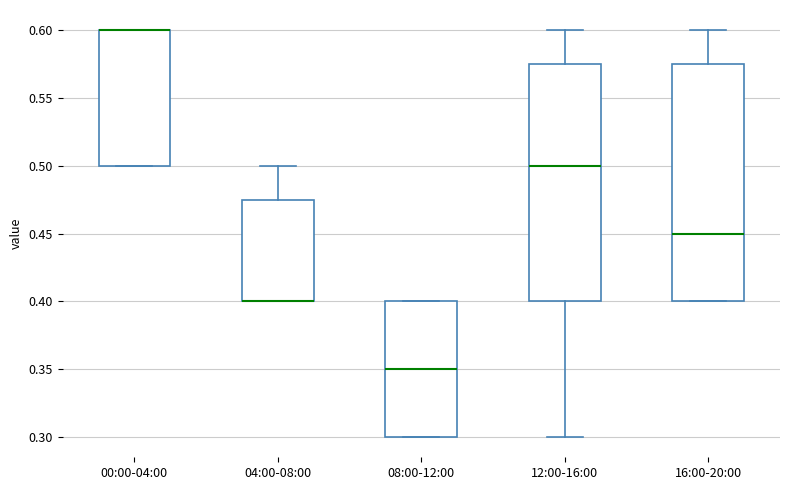

Reading left to right, read every box against the y-axis: the position of its median line, the range the box covers, and the ends of its whiskers. The values are not printed on the chart, so give them approximately, as read against the axis.

00:00-04:00: median 0.600 (drawn on the box's upper edge), box 0.500 to 0.600, whiskers 0.500 to 0.600
04:00-08:00: median 0.400 (drawn on the box's lower edge), box 0.400 to 0.475, whiskers 0.400 to 0.500
08:00-12:00: median 0.350, box 0.300 to 0.400, whiskers 0.300 to 0.400
12:00-16:00: median 0.500, box 0.400 to 0.575, whiskers 0.300 to 0.600
16:00-20:00: median 0.450, box 0.400 to 0.575, whiskers 0.400 to 0.600